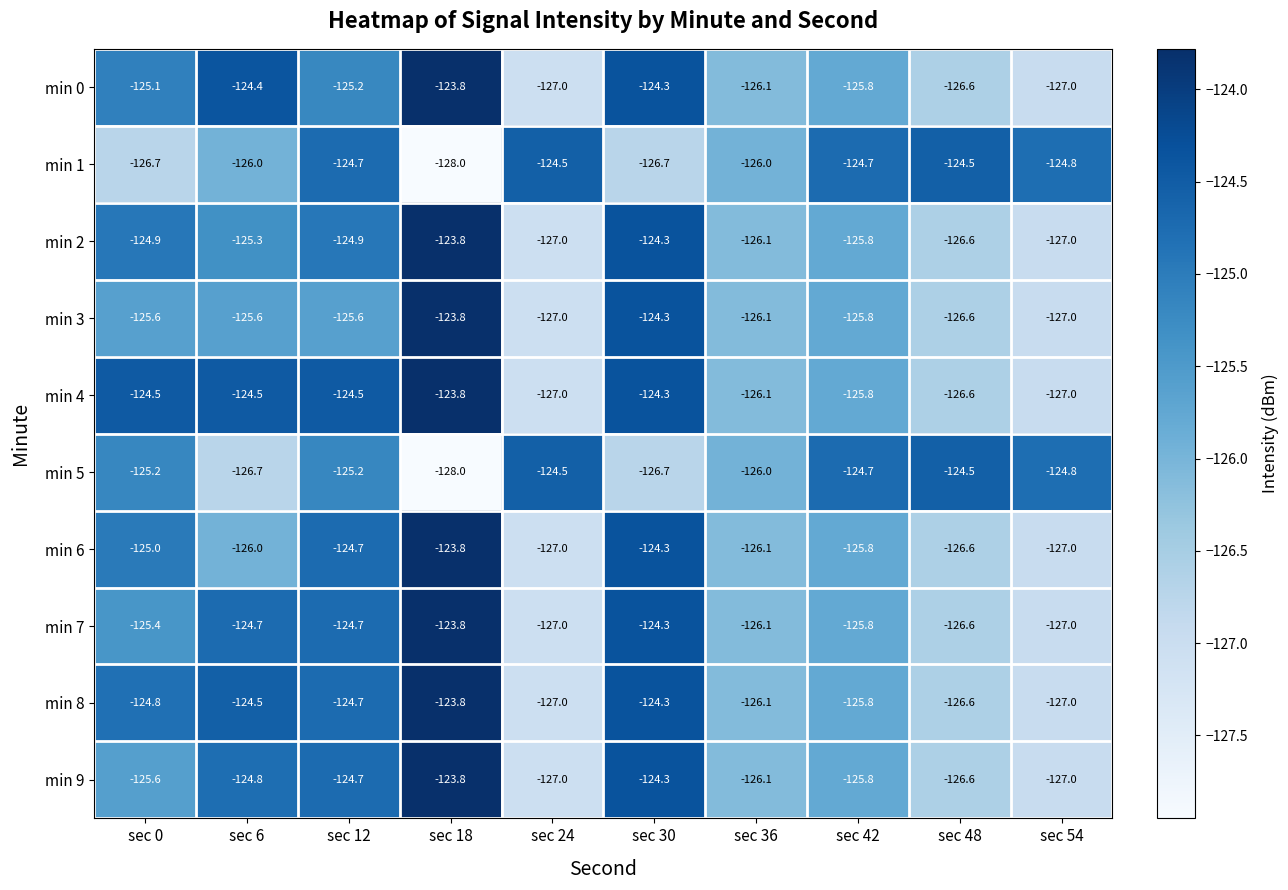

What is the difference between the second highest and minimum values in the min 5 series?

3.5